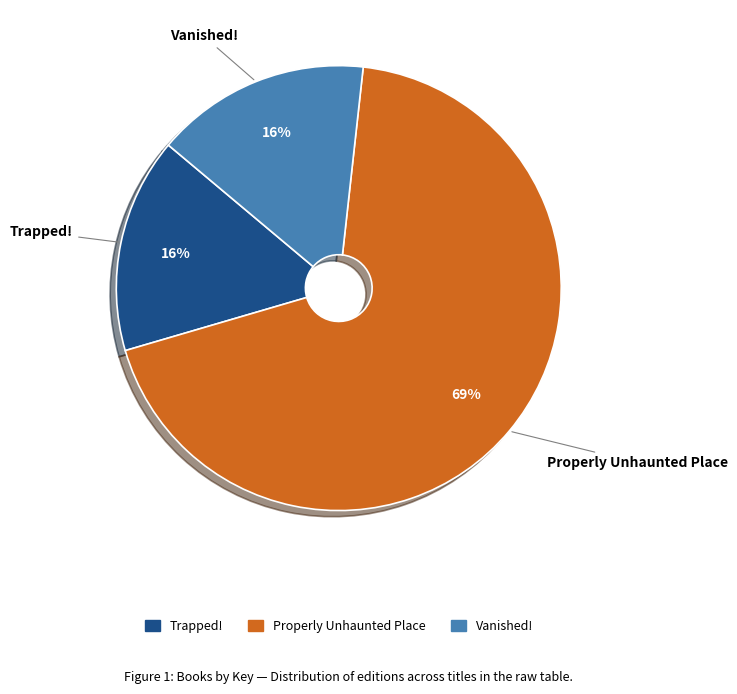

To the nearest percent, what is the combined percentage of Properly Unhaunted Place and Vanished!?

84%